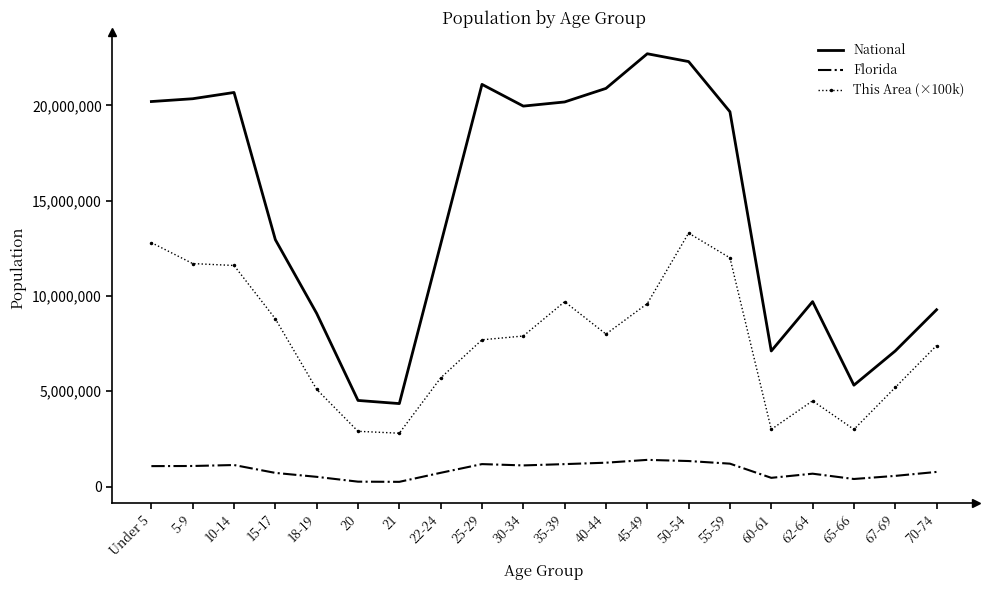

Rank the series by their average value, from highest to lowest.

National, This Area (×100k), Florida